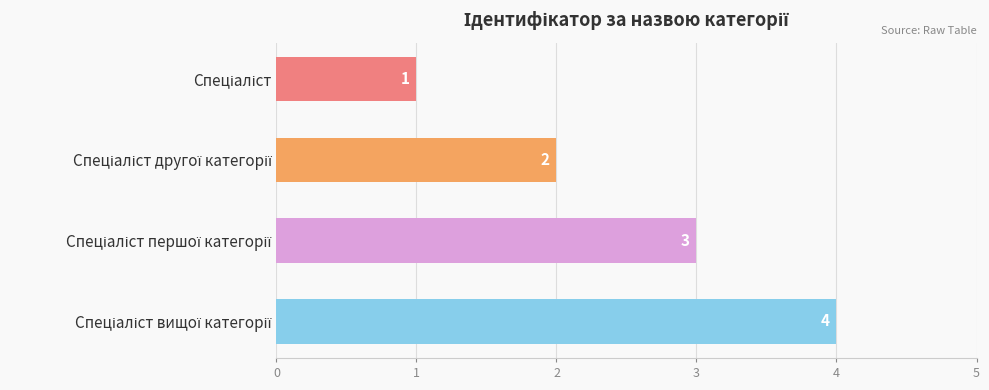

What is the sum of all values?

10